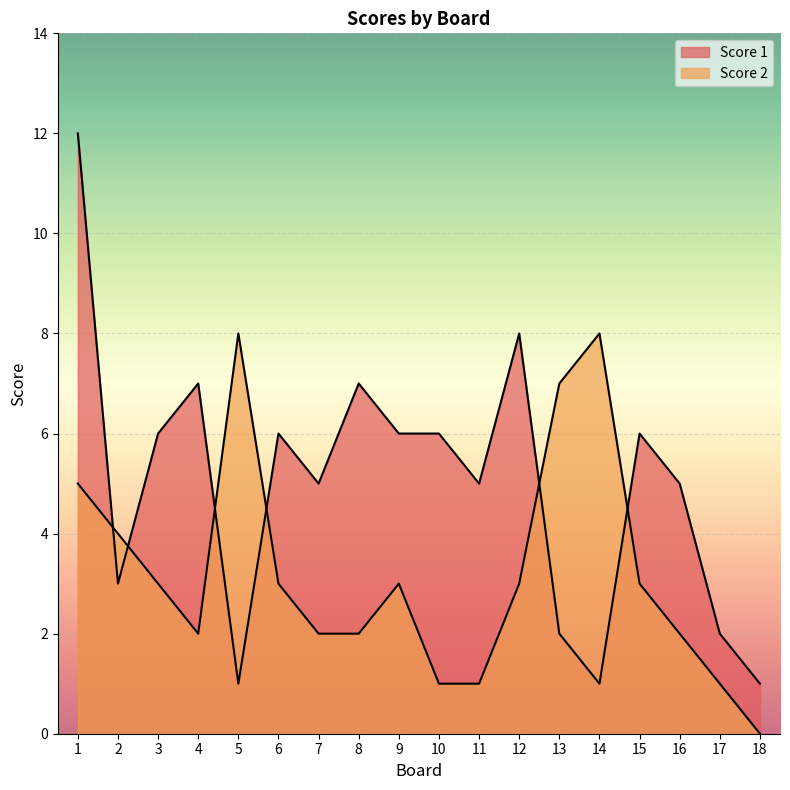

List the series in order of their peak value, highest first.

Score 1, Score 2